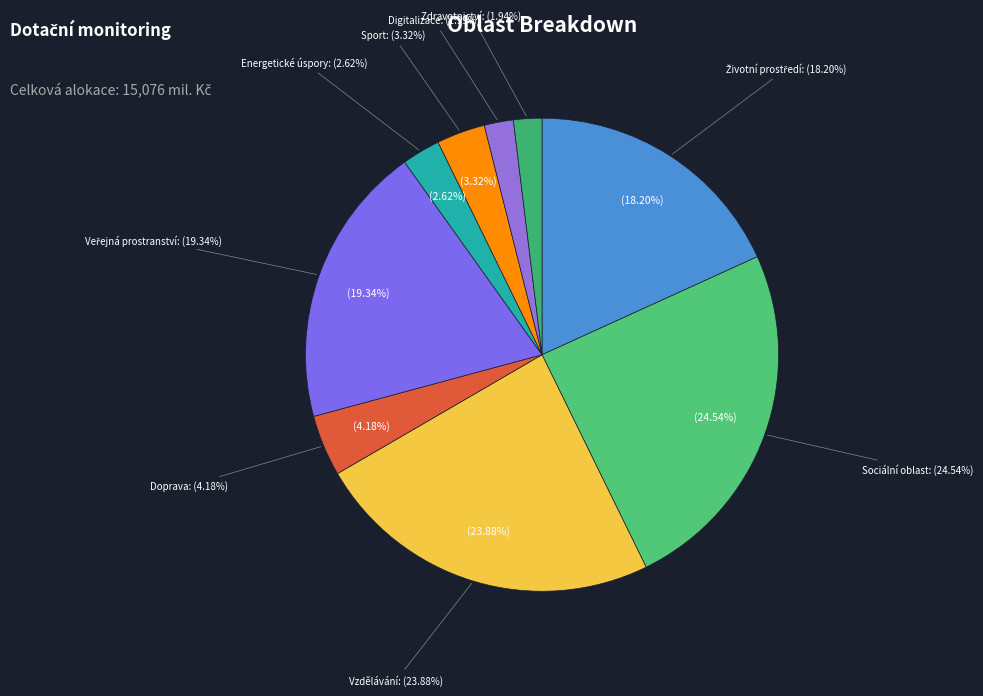

Approximately how many times larger is the value at Doprava compared to Životní prostředí?

0.2